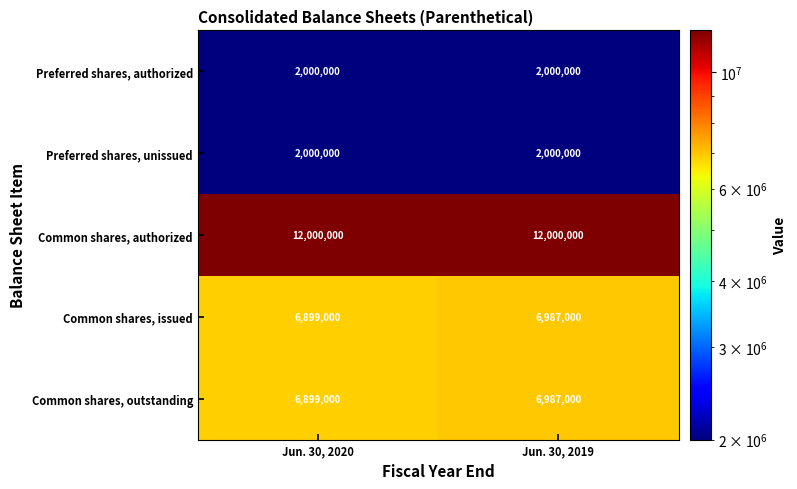

What is the difference between the Common shares, issued values at Jun. 30, 2020 and Jun. 30, 2019?

88000